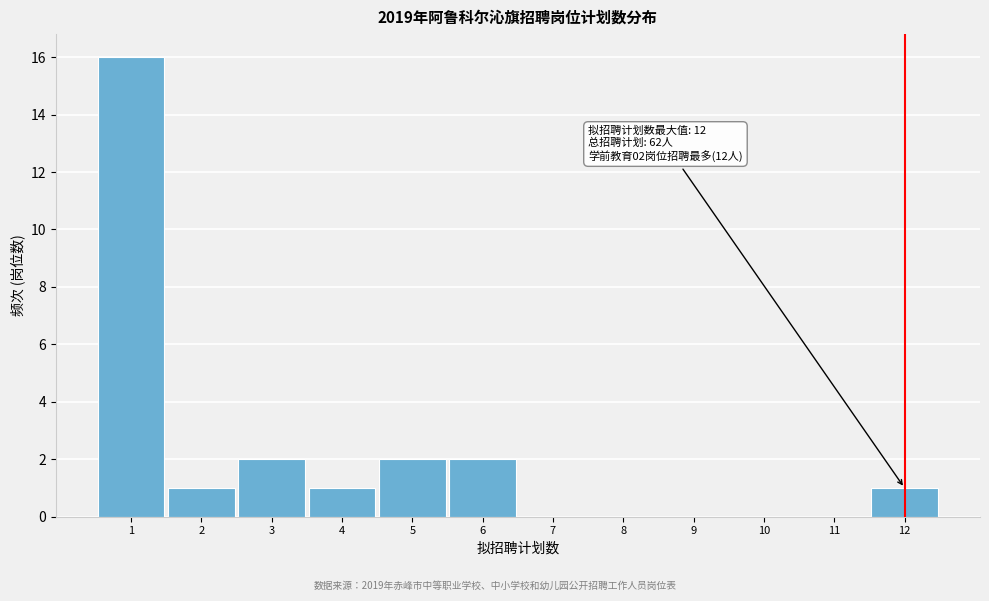

Which range on the x-axis has the tallest bar?

0.5 to 1.5